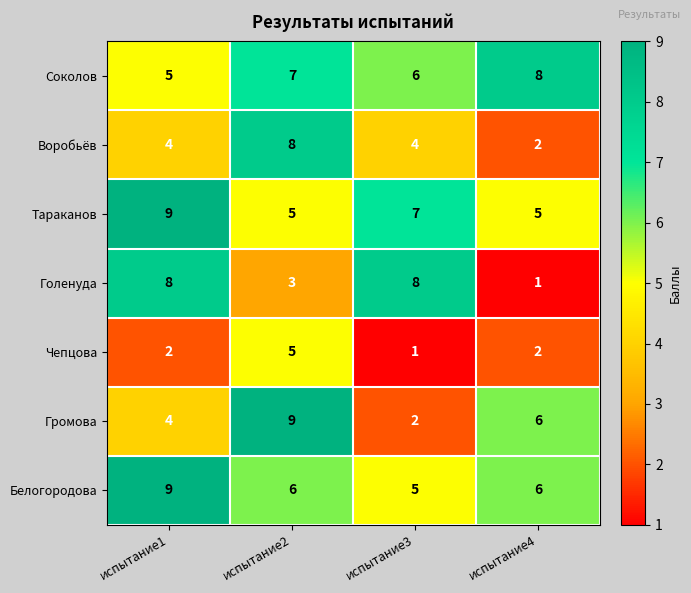

True or false: Соколов has a value of 10 at испытание2.

False